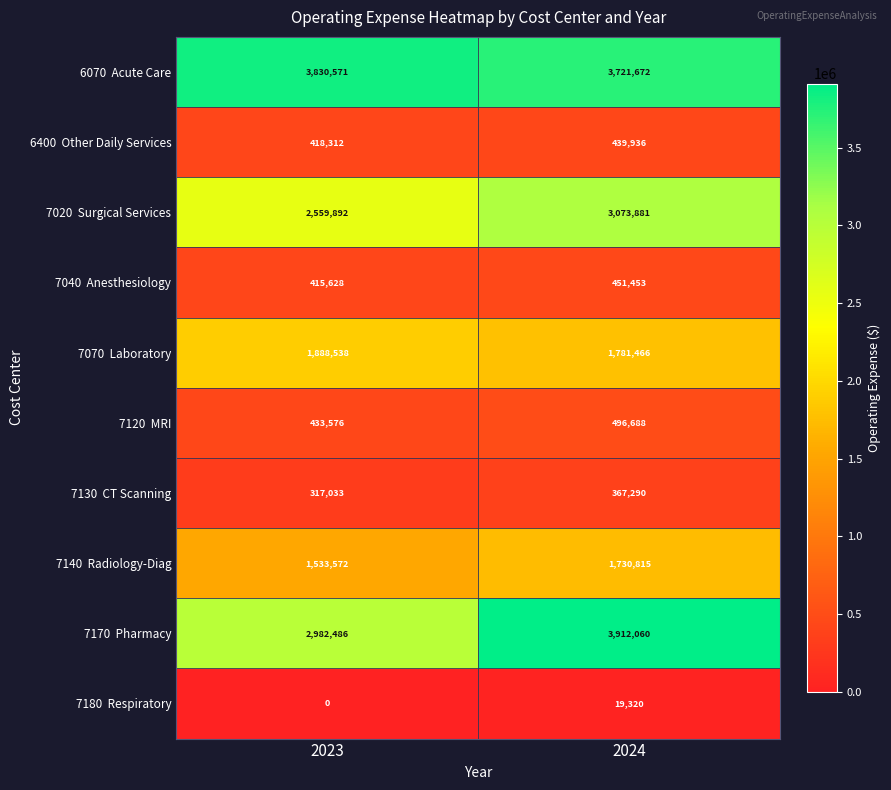

At which category is the sum across all series the highest?

2024